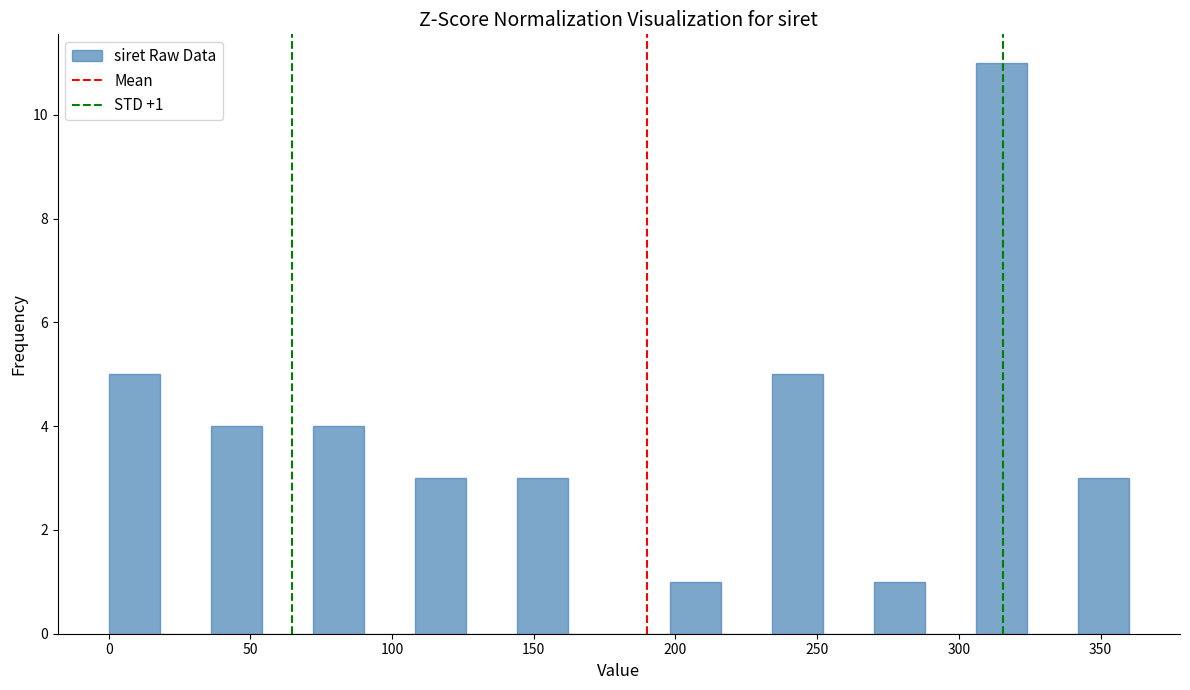

Around what value on the x-axis is the tallest bar? Give the approximate position of its centre, as read against the axis.

315